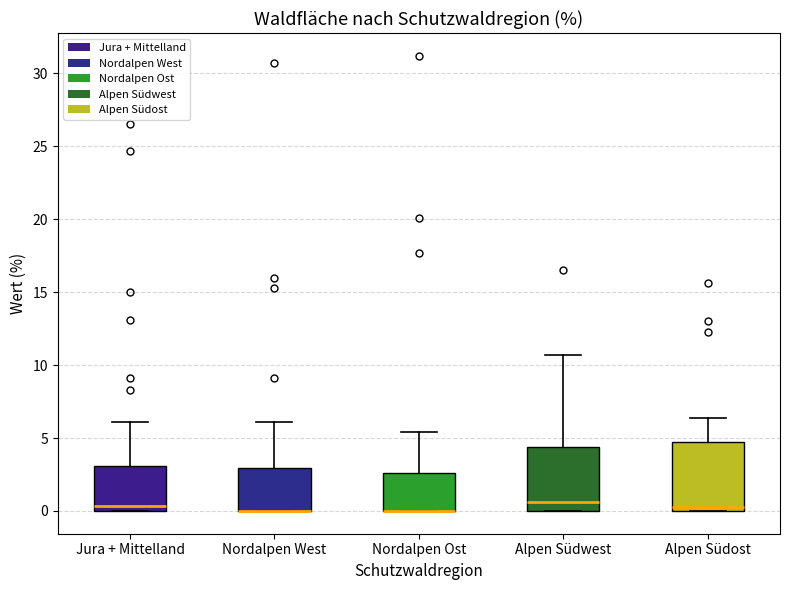

Reading left to right, read every box against the y-axis: the position of its median line, the range the box covers, and the ends of its whiskers. The values are not printed on the chart, so give them approximately, as read against the axis.

Jura + Mittelland: median 0.5, box 0.0 to 3.0, whiskers 0.0 to 6.0
Nordalpen West: median 0.0 (drawn on the box's lower edge), box 0.0 to 3.0, whiskers 0.0 to 6.0
Nordalpen Ost: median 0.0 (drawn on the box's lower edge), box 0.0 to 2.5, whiskers 0.0 to 5.5
Alpen Südwest: median 0.5, box 0.0 to 4.5, whiskers 0.0 to 10.5
Alpen Südost: median 0.5, box 0.0 to 4.5, whiskers 0.0 to 6.5